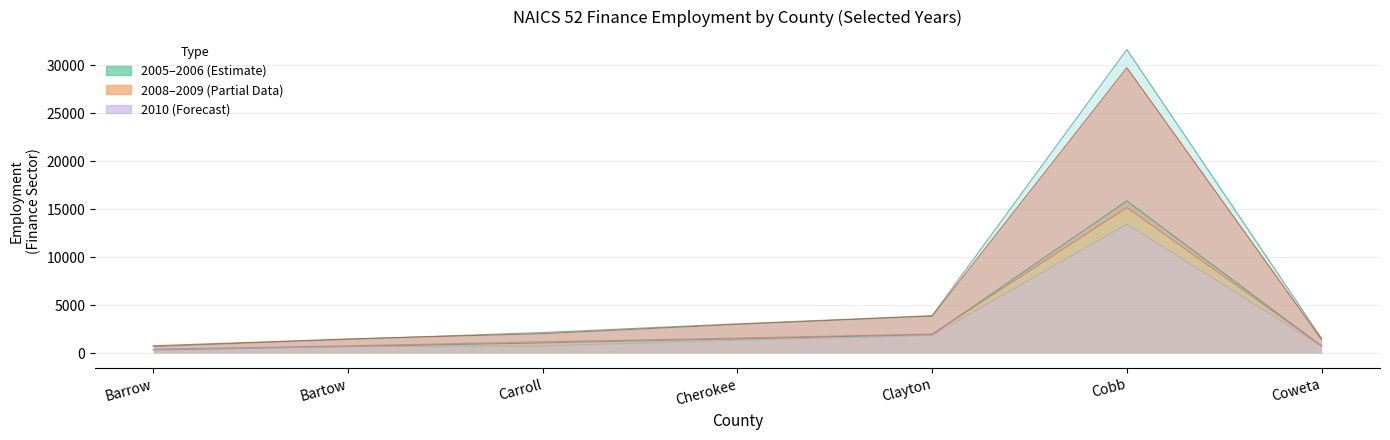

Reading left to right, transcribe all the data shown in this chart.

2005: Barrow=318	Bartow=684	Carroll=1050	Cherokee=1481	Clayton=1907	Cobb=15868	Coweta=713
2006: Barrow=675	Bartow=1430	Carroll=2139	Cherokee=3045	Clayton=3893	Cobb=31662	Coweta=1518
2008: Barrow=405	Bartow=747	Carroll=1173	Cherokee=1556	Clayton=1984	Cobb=15175	Coweta=749
2009: Barrow=756	Bartow=1466	Carroll=2018	Cherokee=2989	Clayton=3856	Cobb=29765	Coweta=1404
2010: Barrow=359	Bartow=662	Carroll=745	Cherokee=1333	Clayton=1849	Cobb=13437	Coweta=707